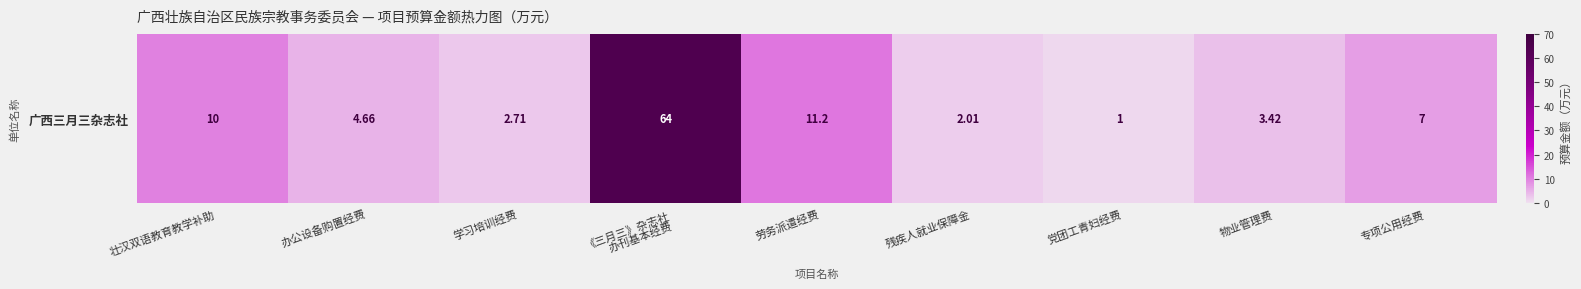

List the labels in order of value, largest first.

《三月三》杂志社
办刊基本经费, 劳务派遣经费, 壮汉双语教育教学补助, 专项公用经费, 办公设备购置经费, 物业管理费, 学习培训经费, 残疾人就业保障金, 党团工青妇经费